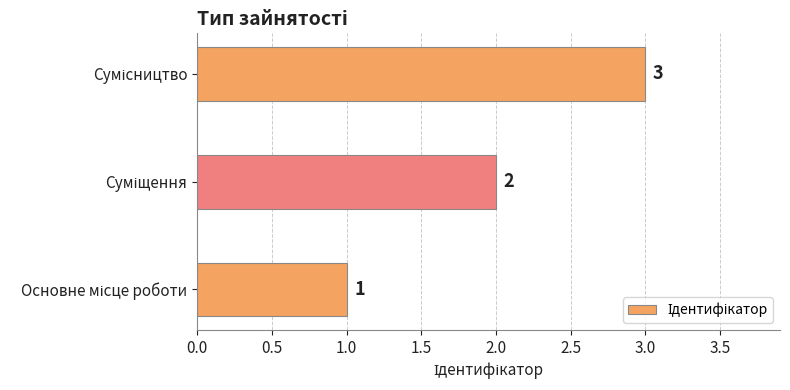

How many values are between 1 and 3?

3